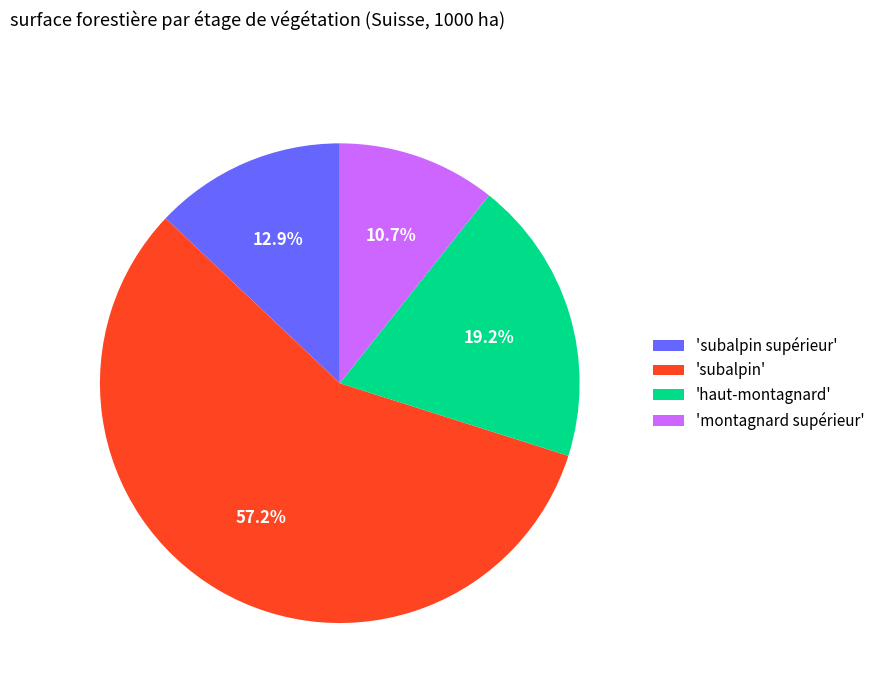

How many segments does this pie chart have?

4